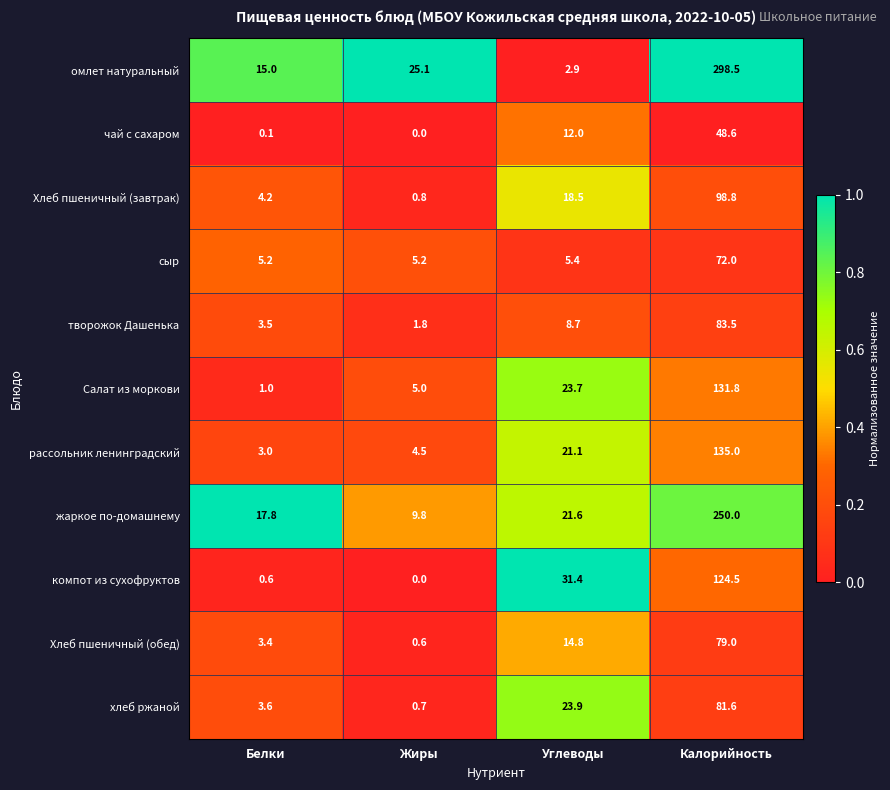

What is the sum of the рассольник ленинградский values at Белки and Калорийность?

138.0